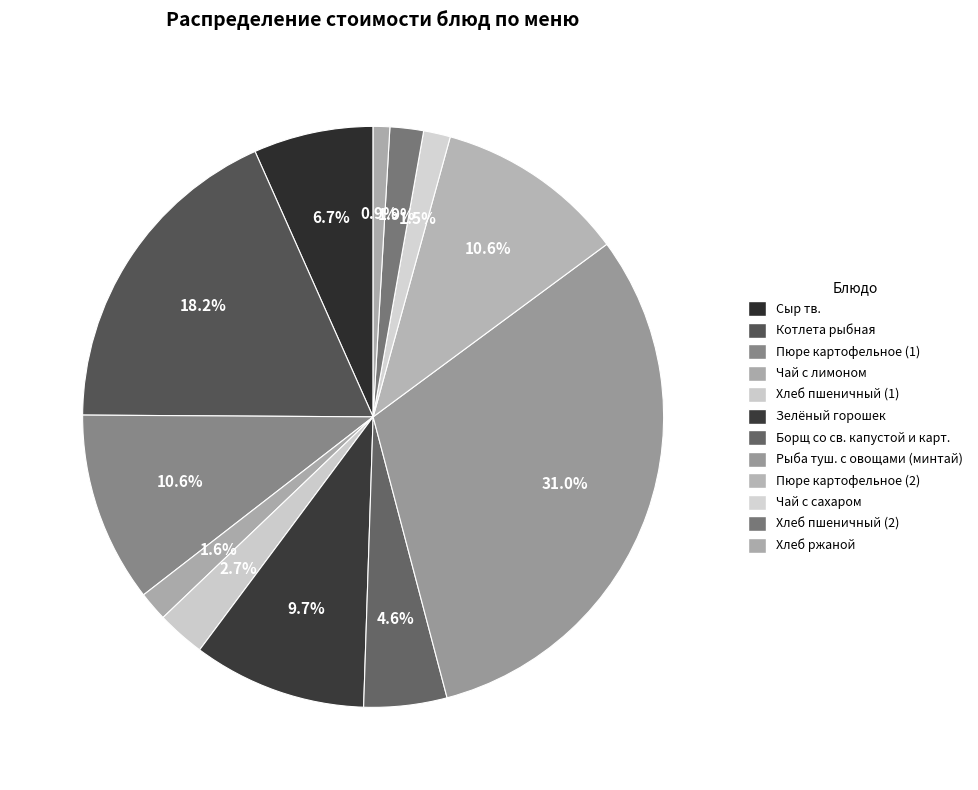

How many segments does this pie chart have?

12